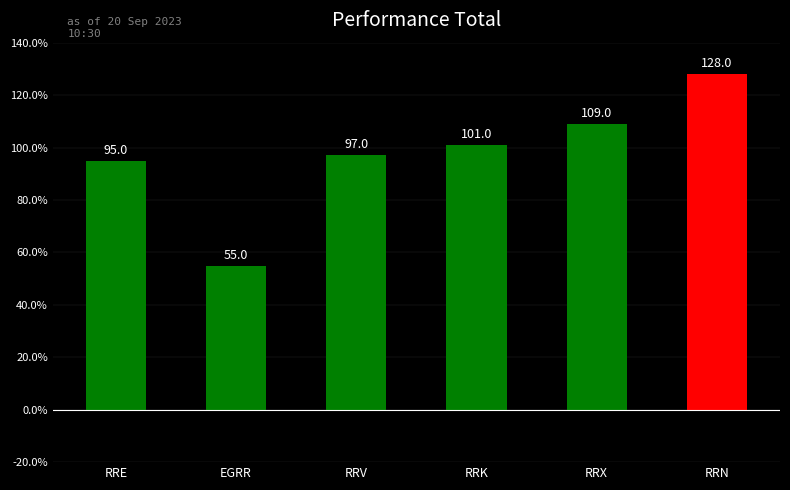

What is the ratio of the value at EGRR to the value at RRN?

0.4